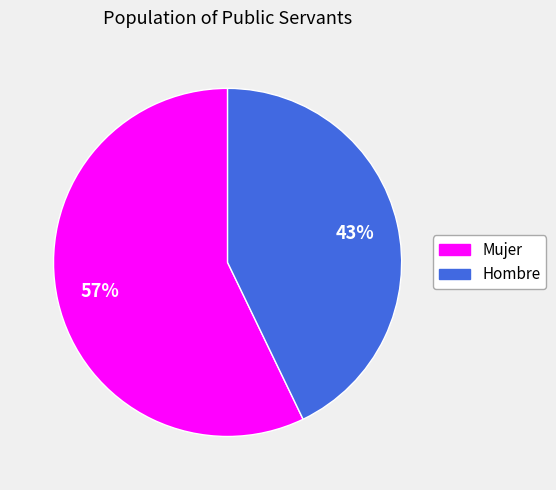

How many segments does this pie chart have?

2